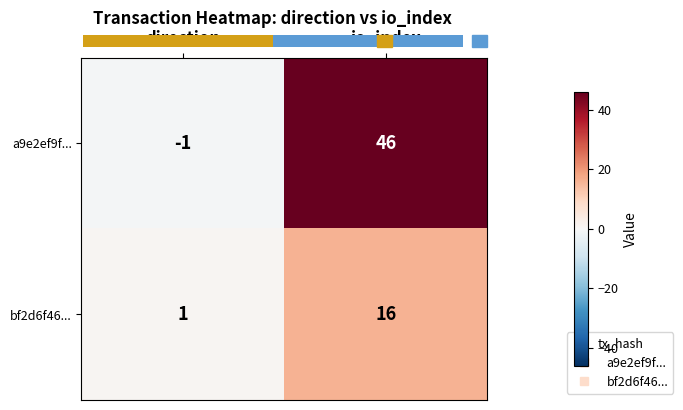

What is the sum of the a9e2ef9f... values at direction and io_index?

45